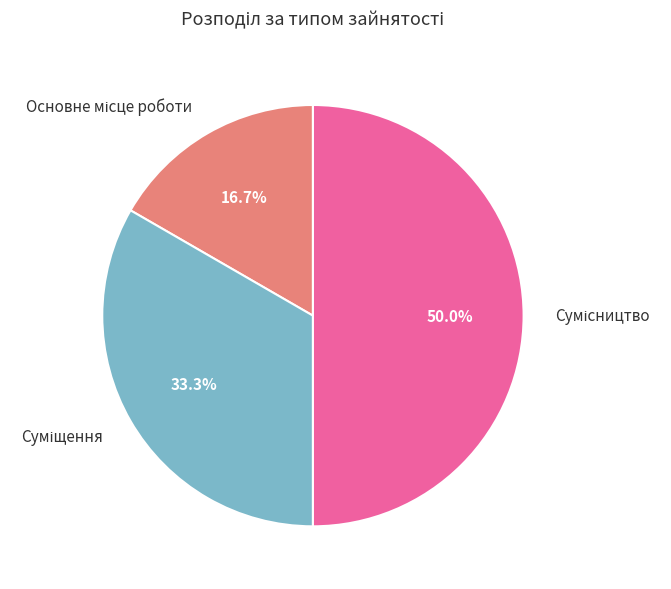

How many segments does this pie chart have?

3